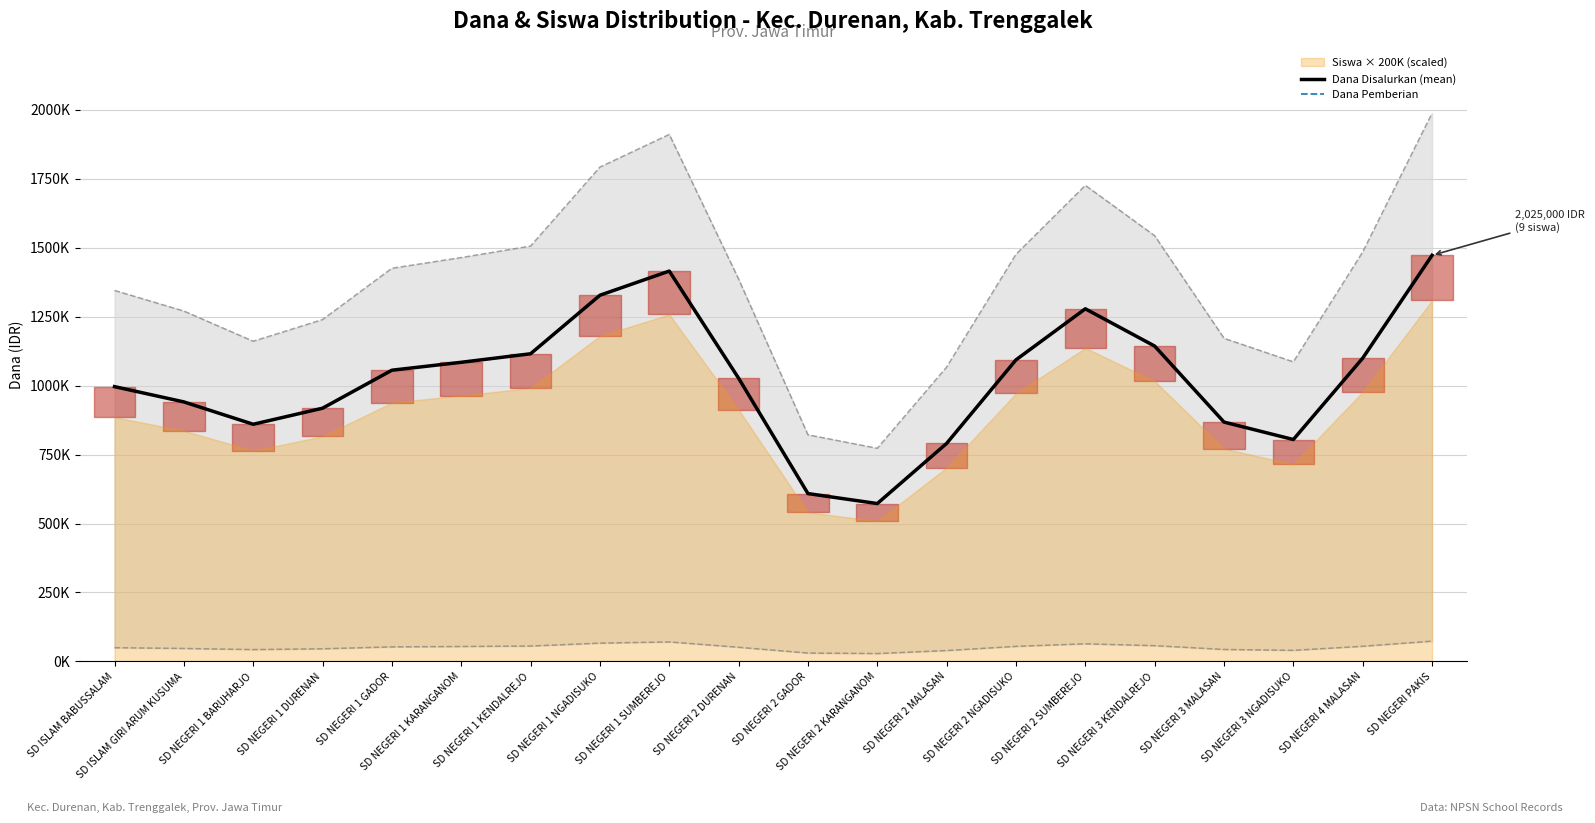

Rank the series at SD ISLAM BABUSSALAM from lowest to highest value.

Dana Disalurkan (mean), Dana Pemberian